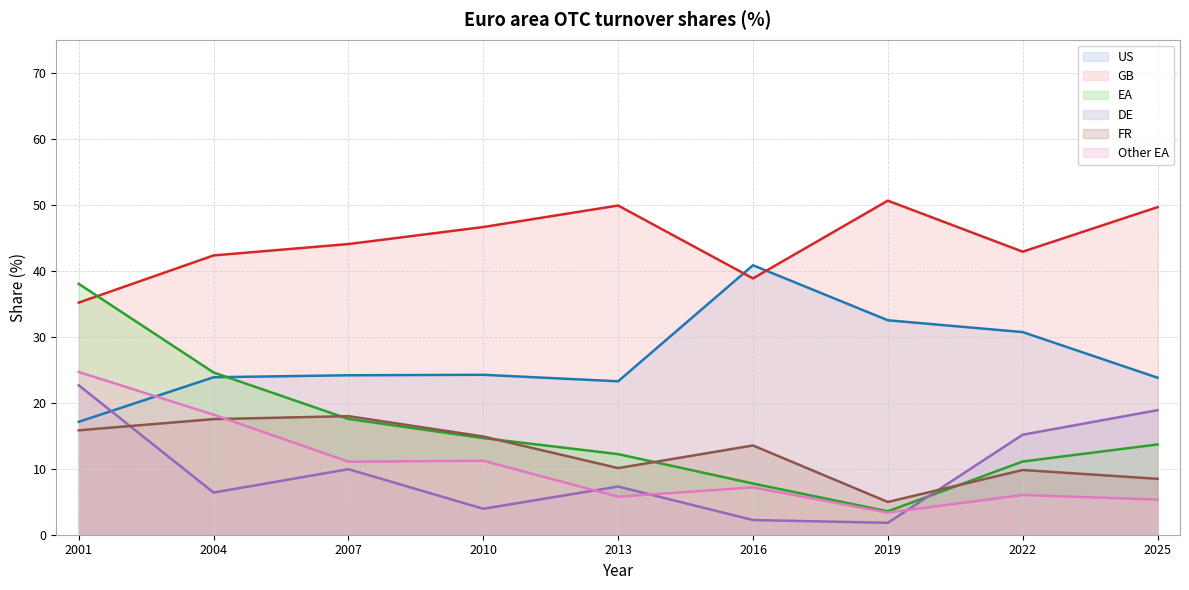

True or false: GB and Other EA intersect in this chart.

False